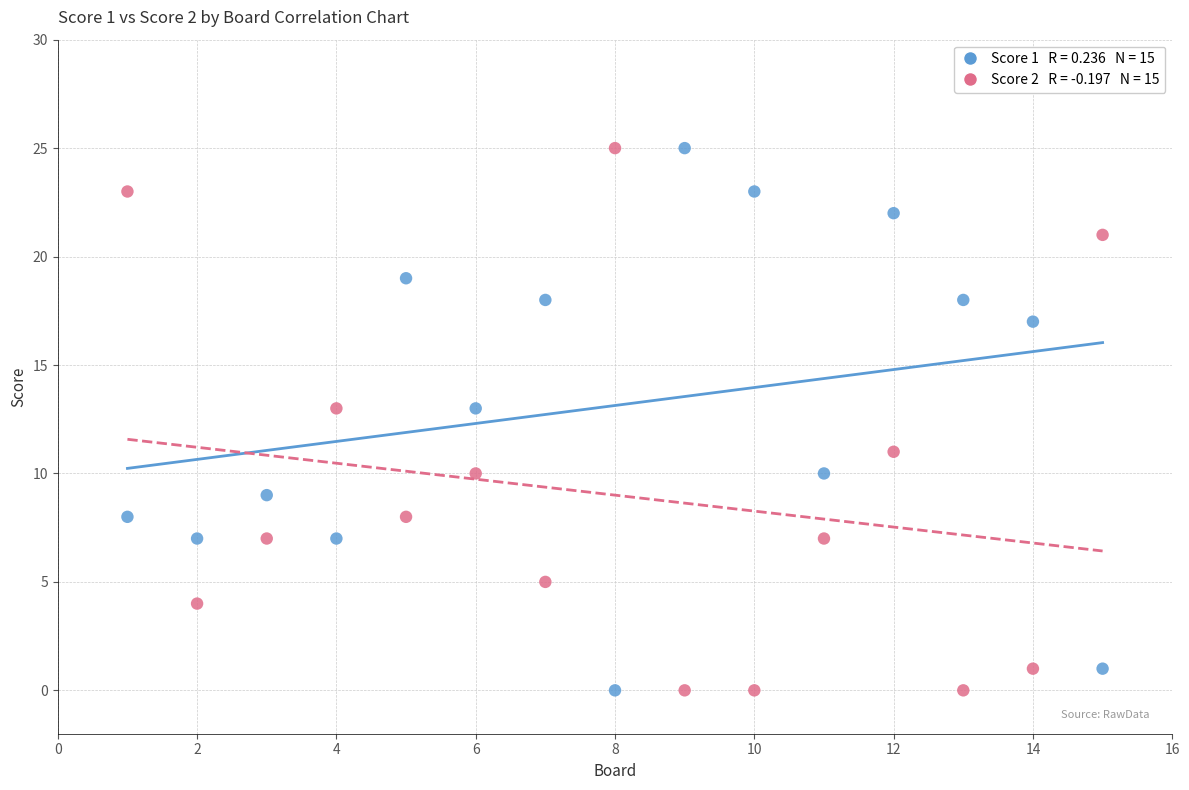

Across all data points, what is the range of X values (max minus min)?

14